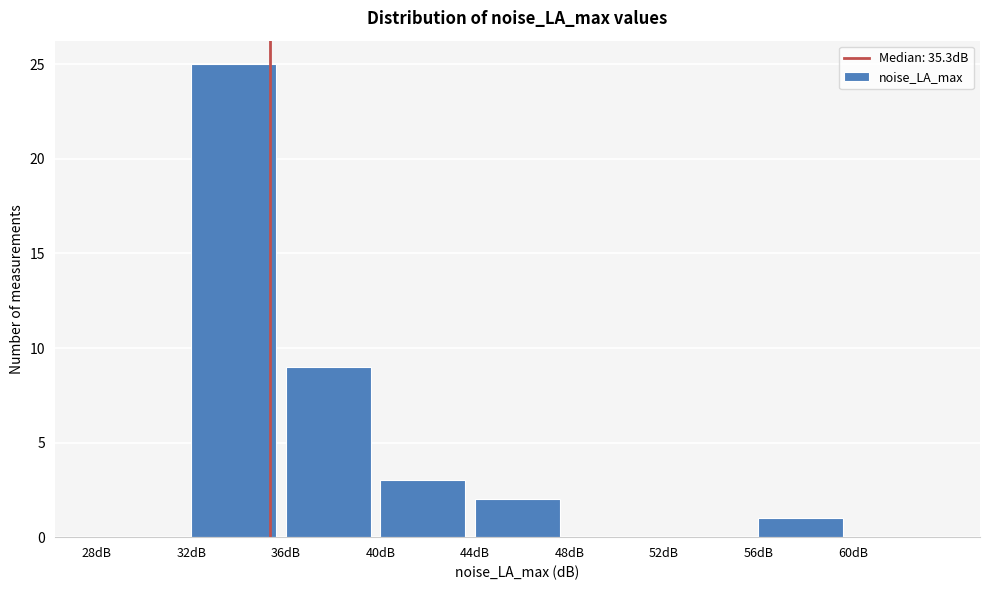

Which range on the x-axis has the tallest bar?

32 to 36